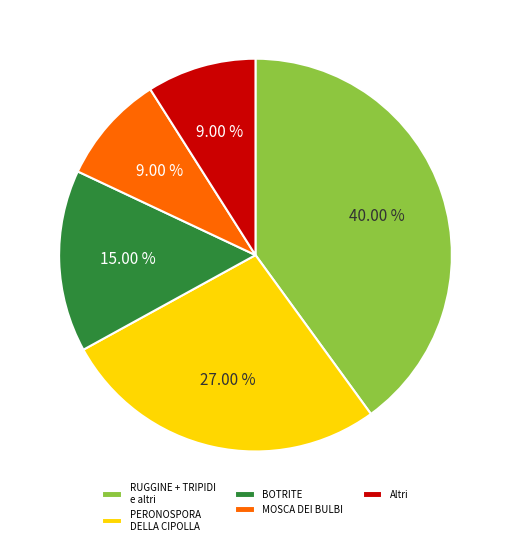

Approximately how many times larger is the value at PERONOSPORA DELLA CIPOLLA compared to BOTRITE?

1.8